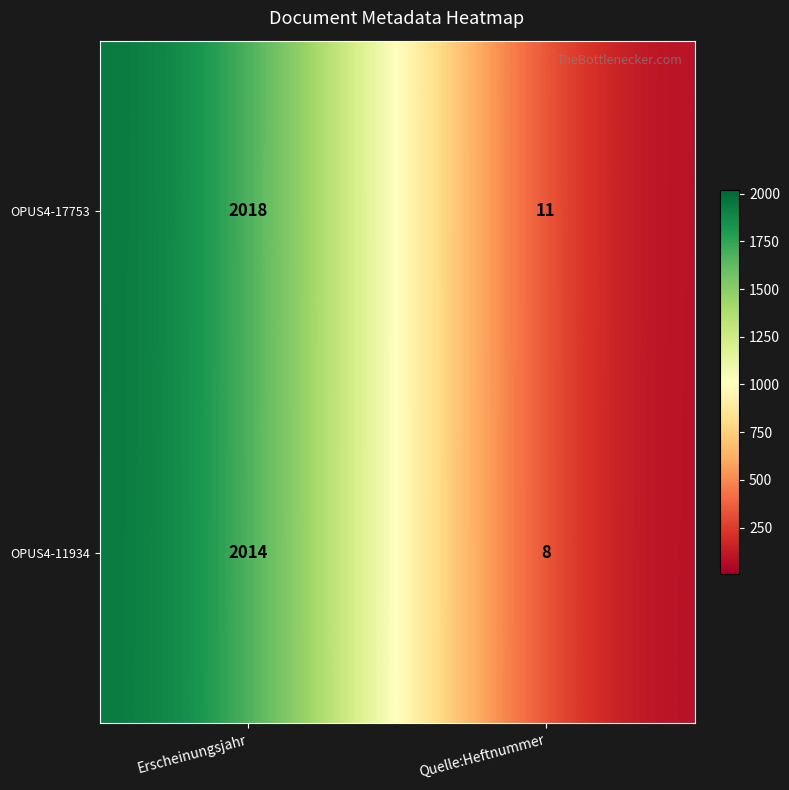

What is the highest value of the OPUS4-17753 series?

2018